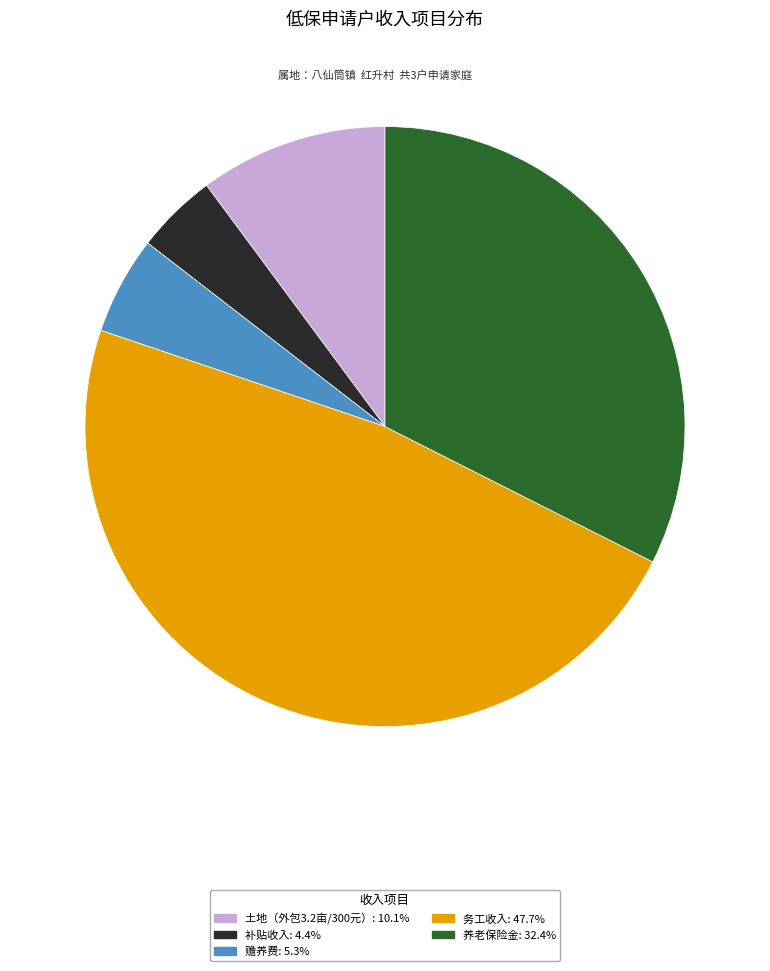

Rank the categories by value from lowest to highest.

补贴收入, 赡养费, 土地（外包3.2亩/300元）, 养老保险金, 务工收入